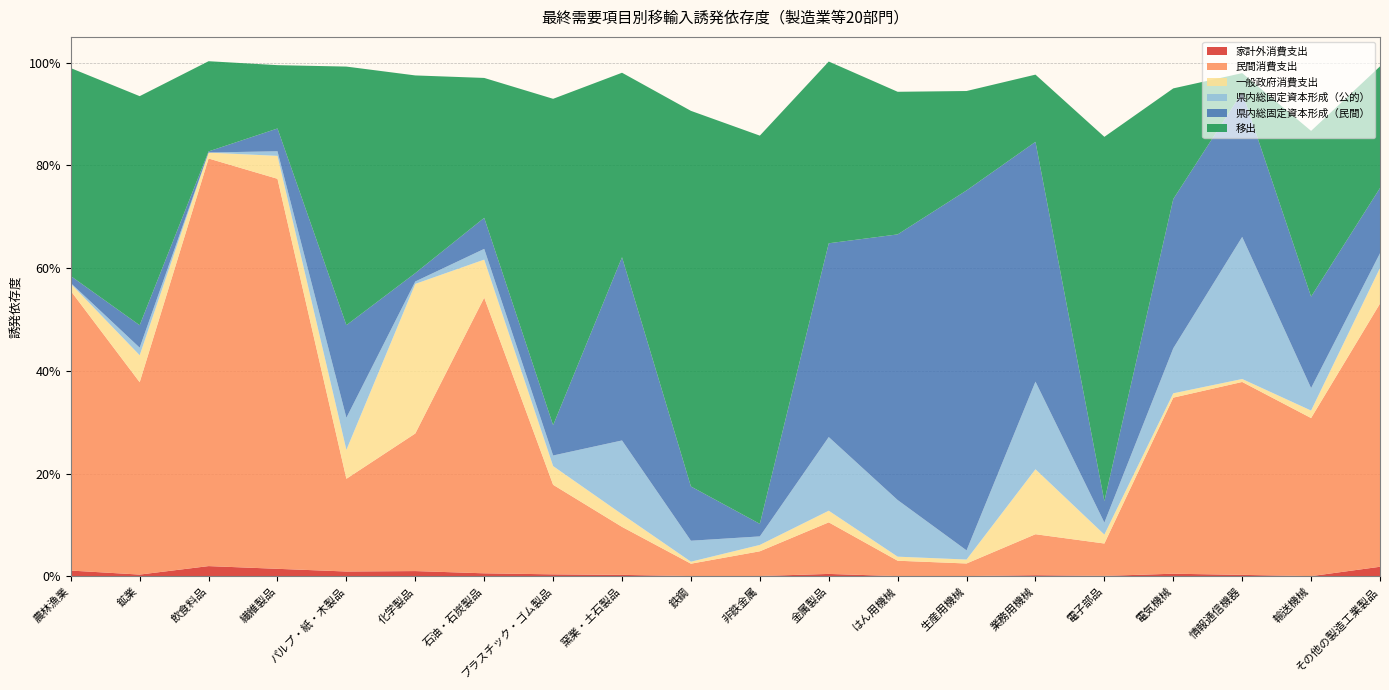

Reading left to right, transcribe all the data shown in this chart.

家計外消費支出: 農林漁業=0.0	鉱業=0.0	飲食料品=0.0	繊維製品=0.0	パルプ・紙・木製品=0.0	化学製品=0.0	石油・石炭製品=0.0	プラスチック・ゴム製品=0.0	窯業・土石製品=0.0	鉄鋼=0.0	非鉄金属=0.0	金属製品=0.0	はん用機械=0.0	生産用機械=0.0	業務用機械=0.0	電子部品=0.0	電気機械=0.0	情報通信機器=0.0	輸送機械=0.0	その他の製造工業製品=0.0
民間消費支出: 農林漁業=0.5	鉱業=0.4	飲食料品=0.8	繊維製品=0.8	パルプ・紙・木製品=0.2	化学製品=0.3	石油・石炭製品=0.5	プラスチック・ゴム製品=0.2	窯業・土石製品=0.1	鉄鋼=0.0	非鉄金属=0.0	金属製品=0.1	はん用機械=0.0	生産用機械=0.0	業務用機械=0.1	電子部品=0.1	電気機械=0.3	情報通信機器=0.4	輸送機械=0.3	その他の製造工業製品=0.5
一般政府消費支出: 農林漁業=0.0	鉱業=0.1	飲食料品=0.0	繊維製品=0.0	パルプ・紙・木製品=0.1	化学製品=0.3	石油・石炭製品=0.1	プラスチック・ゴム製品=0.0	窯業・土石製品=0.0	鉄鋼=0.0	非鉄金属=0.0	金属製品=0.0	はん用機械=0.0	生産用機械=0.0	業務用機械=0.1	電子部品=0.0	電気機械=0.0	情報通信機器=0.0	輸送機械=0.0	その他の製造工業製品=0.1
県内総固定資本形成（公的）: 農林漁業=0.0	鉱業=0.0	飲食料品=0.0	繊維製品=0.0	パルプ・紙・木製品=0.1	化学製品=0.0	石油・石炭製品=0.0	プラスチック・ゴム製品=0.0	窯業・土石製品=0.1	鉄鋼=0.0	非鉄金属=0.0	金属製品=0.1	はん用機械=0.1	生産用機械=0.0	業務用機械=0.2	電子部品=0.0	電気機械=0.1	情報通信機器=0.3	輸送機械=0.0	その他の製造工業製品=0.0
県内総固定資本形成（民間）: 農林漁業=0.0	鉱業=0.0	飲食料品=0.0	繊維製品=0.0	パルプ・紙・木製品=0.2	化学製品=0.0	石油・石炭製品=0.1	プラスチック・ゴム製品=0.1	窯業・土石製品=0.4	鉄鋼=0.1	非鉄金属=0.0	金属製品=0.4	はん用機械=0.5	生産用機械=0.7	業務用機械=0.5	電子部品=0.0	電気機械=0.3	情報通信機器=0.3	輸送機械=0.2	その他の製造工業製品=0.1
移出: 農林漁業=0.4	鉱業=0.4	飲食料品=0.2	繊維製品=0.1	パルプ・紙・木製品=0.5	化学製品=0.4	石油・石炭製品=0.3	プラスチック・ゴム製品=0.6	窯業・土石製品=0.4	鉄鋼=0.7	非鉄金属=0.8	金属製品=0.4	はん用機械=0.3	生産用機械=0.2	業務用機械=0.1	電子部品=0.7	電気機械=0.2	情報通信機器=0.0	輸送機械=0.3	その他の製造工業製品=0.2